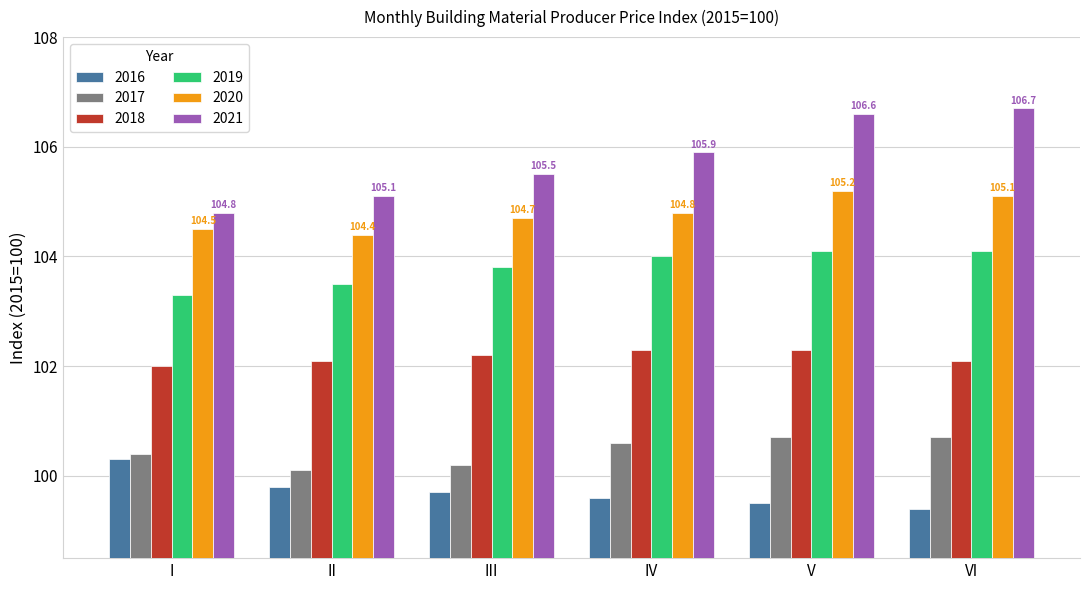

What is the sum of all 2016 values?

598.3